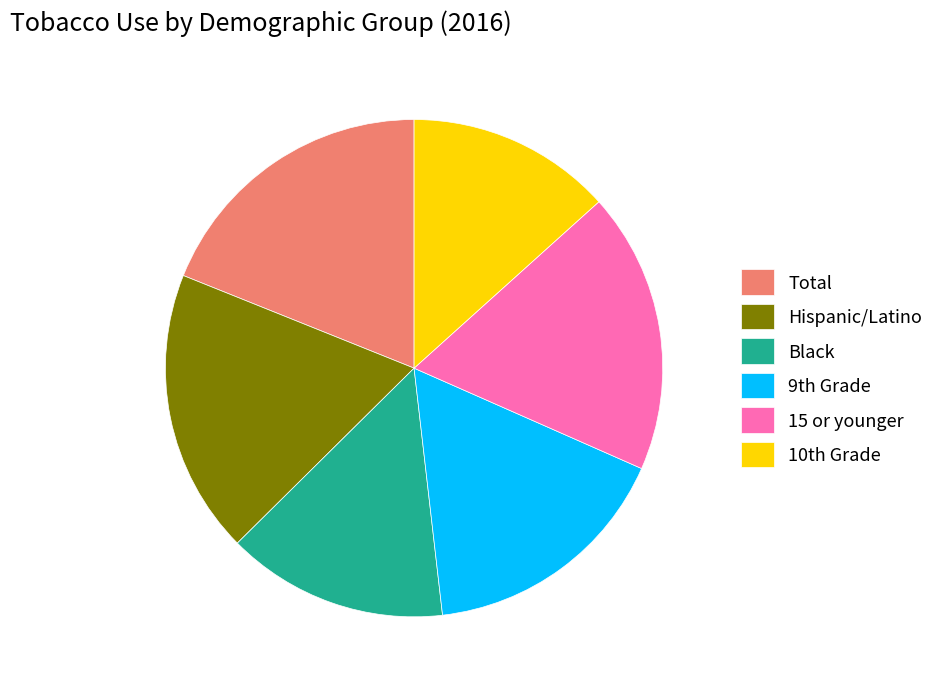

Combined, do Hispanic/Latino and 15 or younger account for over 50%?

No